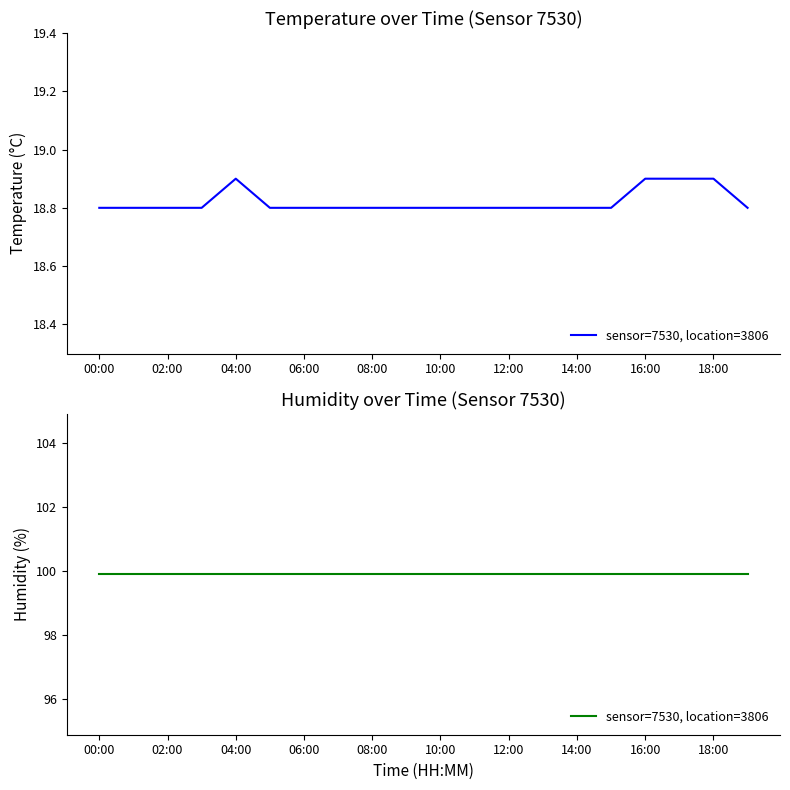

The value at 08:00 is 18.8. True or false?

True